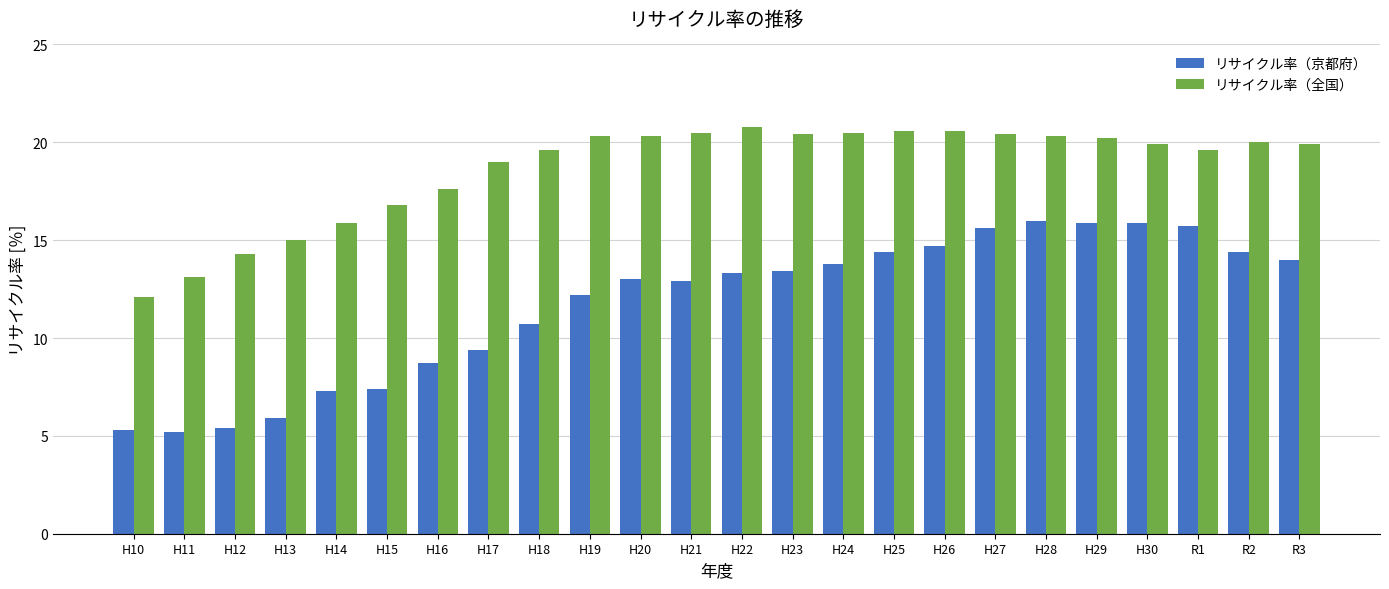

List the series in order of their peak value, highest first.

リサイクル率（全国）, リサイクル率（京都府）